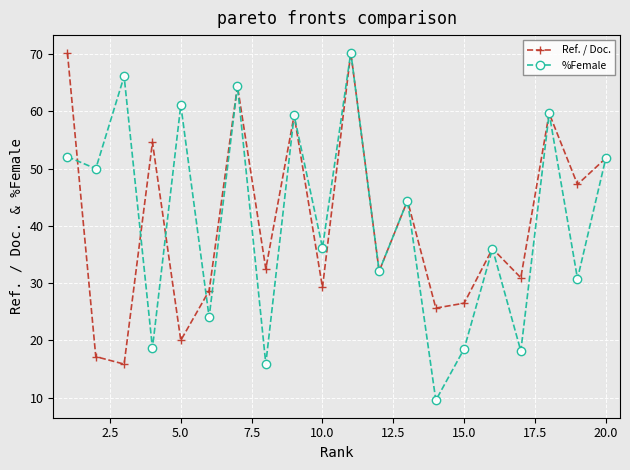

In Ref. / Doc., how many points are higher than both neighbors (excluding endpoints)?

7